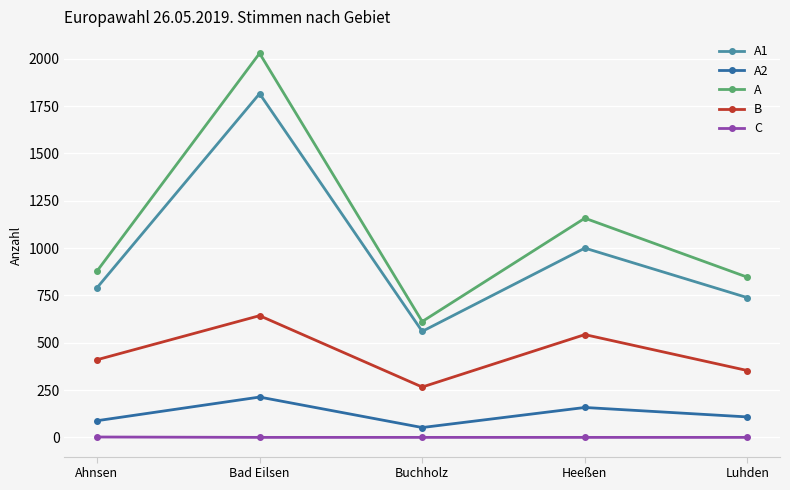

True or false: A2 and C cross at least once.

False